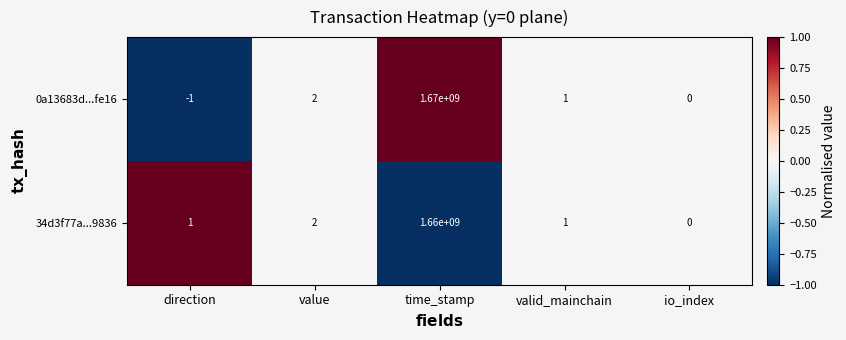

How many positive values does the 34d3f77a...9836 series have?

4